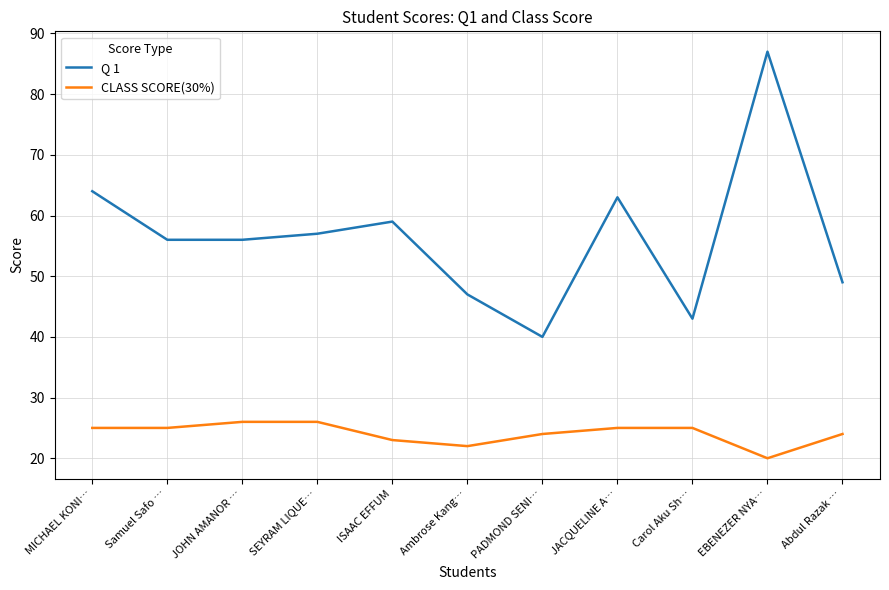

Which category has the lowest value in the CLASS SCORE(30%) series?

EBENEZER NYA…